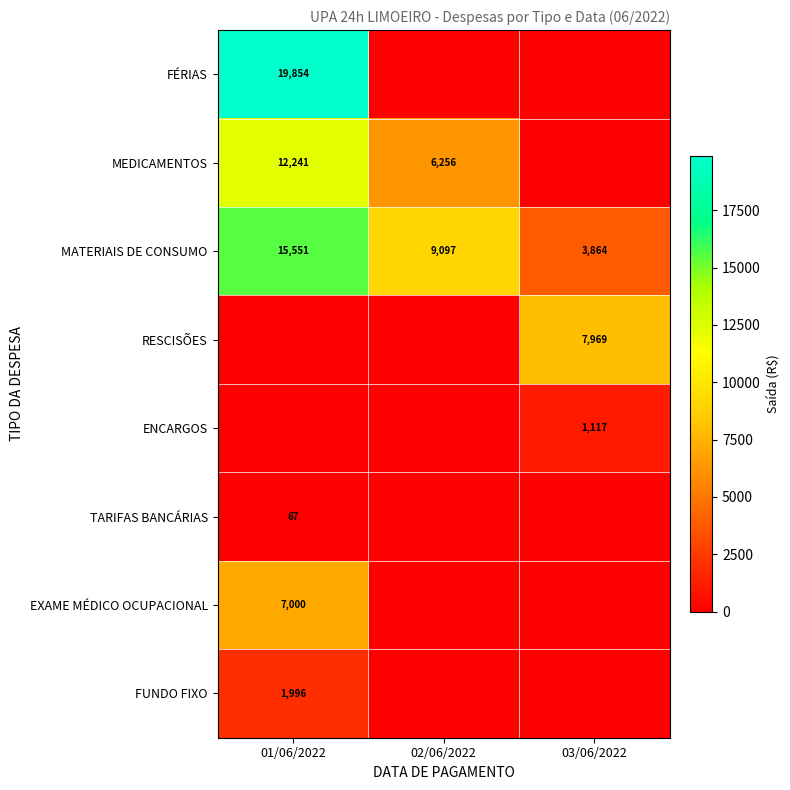

At how many categories does at least one series exceed 13888?

1